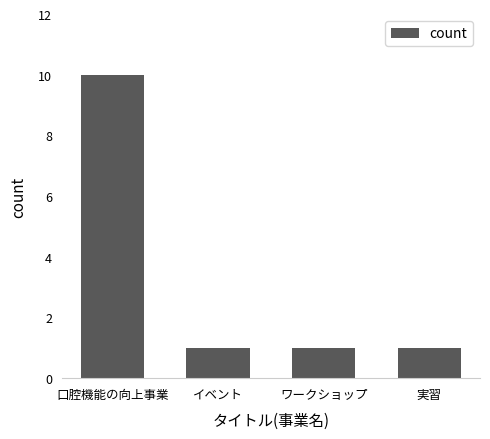

Reading right to left, extract all data points from this chart.

実習=1	ワークショップ=1	イベント=1	口腔機能の向上事業=10